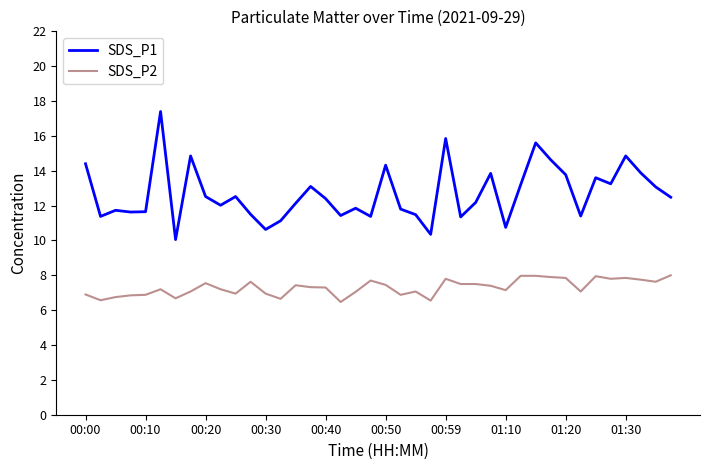

What is the greatest value displayed?

17.4